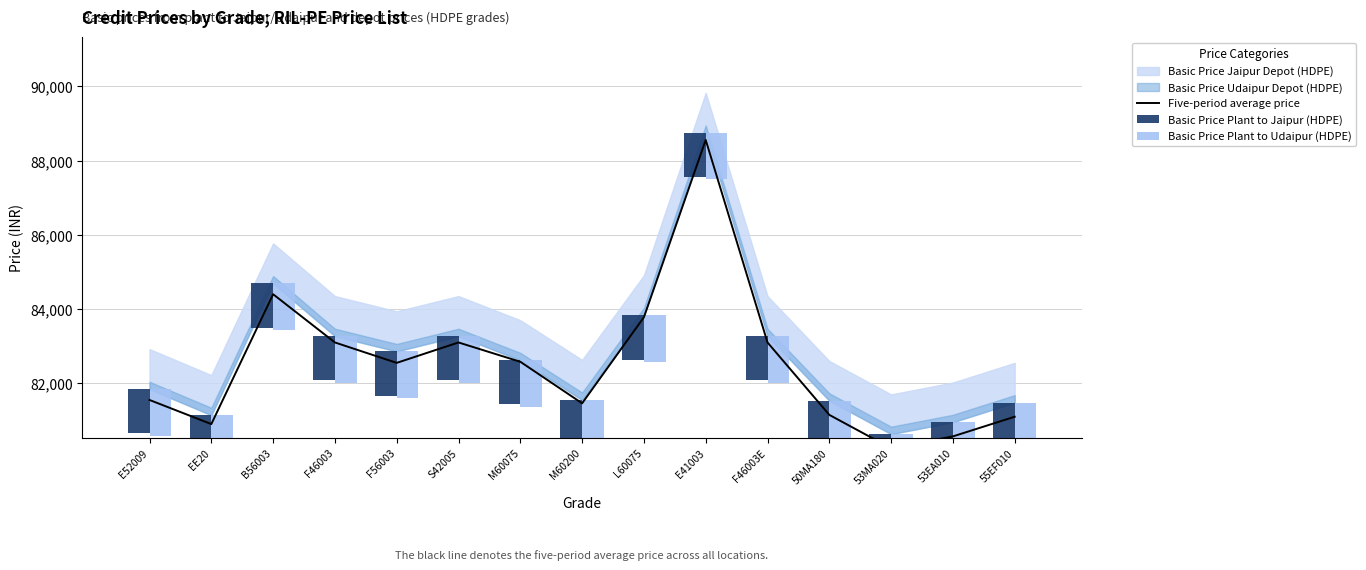

What is the difference between the maximum and second lowest values in the Basic Price Plant to Udaipur (HDPE) series?

580